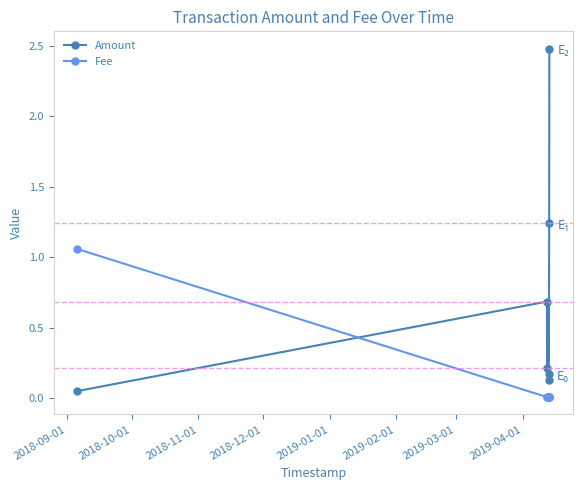

How many intersections are there between Amount and Fee?

1